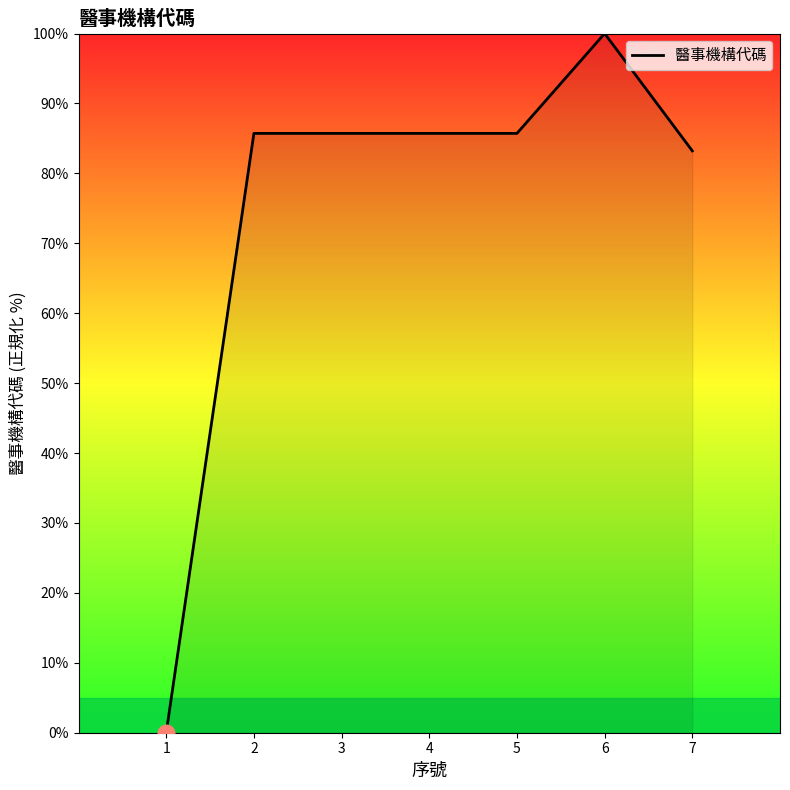

True or false: the data has more than 0 interior local peaks.

True